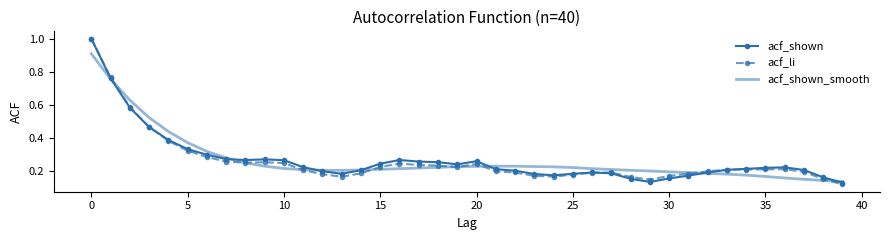

Reading left to right, extract all data points from this chart.

acf_shown: 1.0	0.8	0.6	0.5	0.4	0.3	0.3	0.3	0.3	0.3	0.3	0.2	0.2	0.2	0.2	0.2	0.3	0.3	0.3	0.2	0.3	0.2	0.2	0.2	0.2	0.2	0.2	0.2	0.2	0.1	0.2	0.2	0.2	0.2	0.2	0.2	0.2	0.2	0.2	0.1
acf_li: 1.0	0.8	0.6	0.5	0.4	0.3	0.3	0.3	0.3	0.3	0.2	0.2	0.2	0.2	0.2	0.2	0.2	0.2	0.2	0.2	0.2	0.2	0.2	0.2	0.2	0.2	0.2	0.2	0.2	0.1	0.2	0.2	0.2	0.2	0.2	0.2	0.2	0.2	0.2	0.1
acf_shown_smooth: 0.9	0.8	0.6	0.5	0.4	0.4	0.3	0.3	0.3	0.2	0.2	0.2	0.2	0.2	0.2	0.2	0.2	0.2	0.2	0.2	0.2	0.2	0.2	0.2	0.2	0.2	0.2	0.2	0.2	0.2	0.2	0.2	0.2	0.2	0.2	0.2	0.2	0.2	0.1	0.1